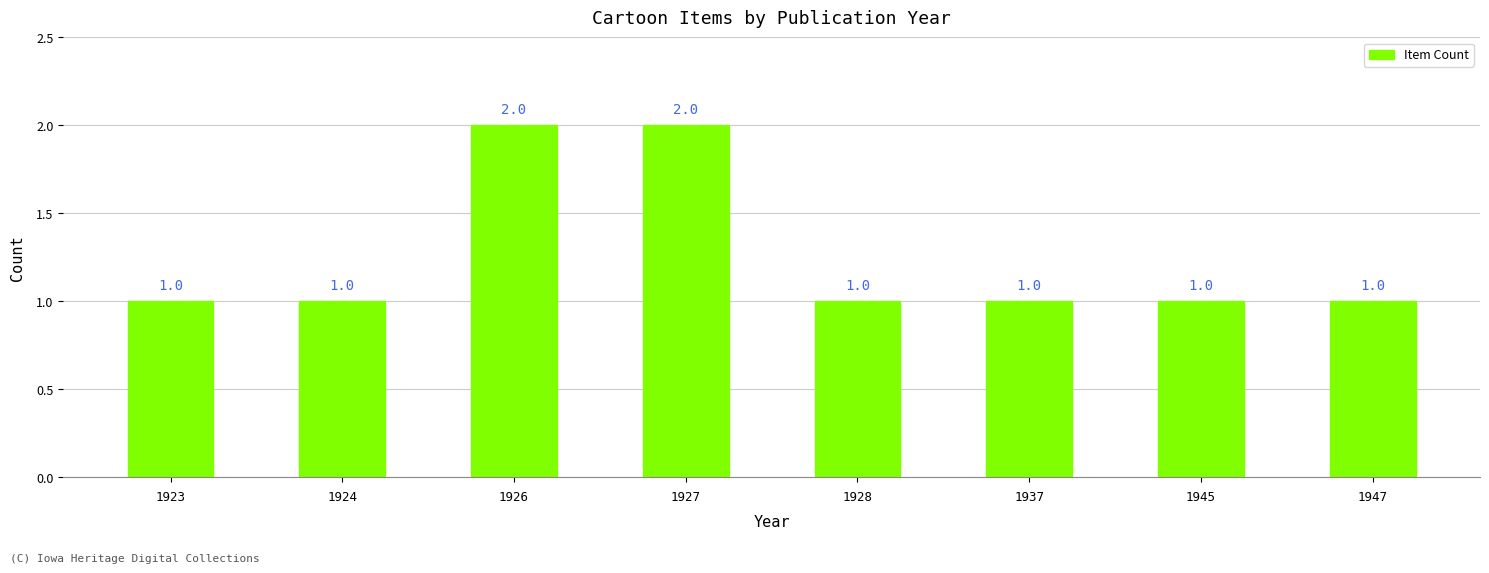

What is the ratio of the value at 1926 to the value at 1928?

2.0